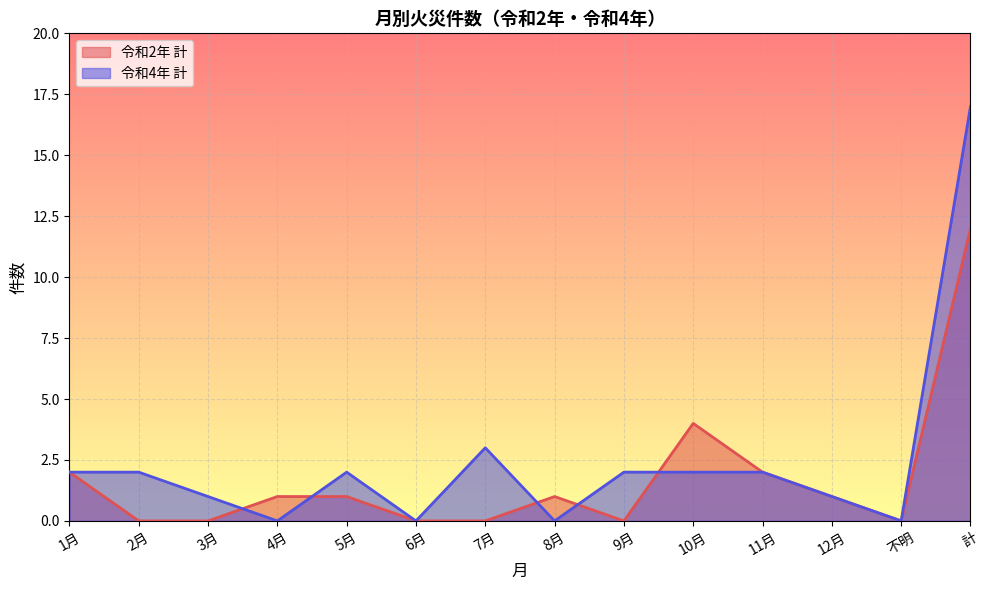

How many lines are shown in the chart?

2